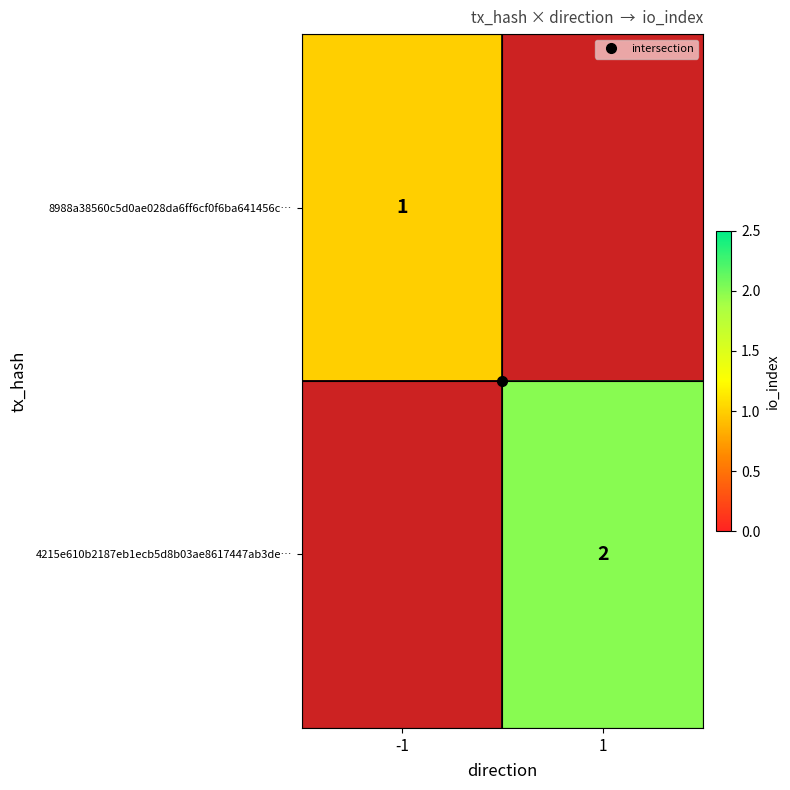

Where is 8988a38560c5d0ae028da6ff6cf0f6ba641456c… nearest to the value 1?

-1